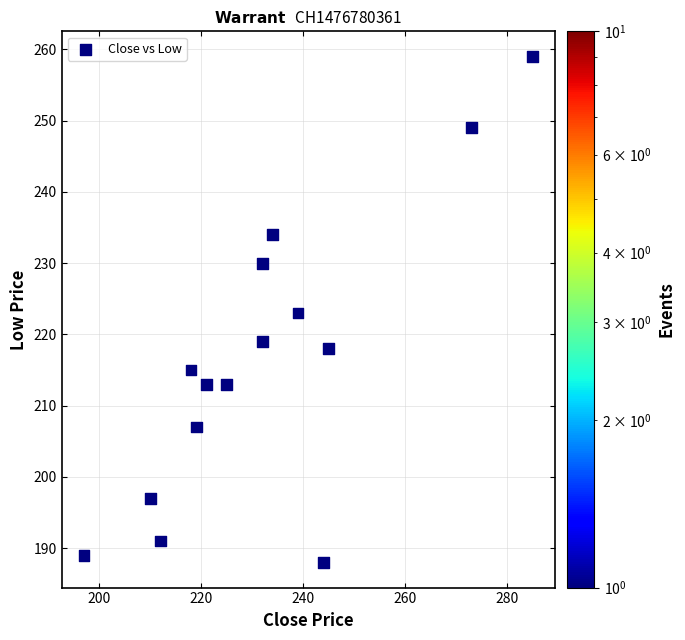

What is the range of Y values (max minus min)?

71